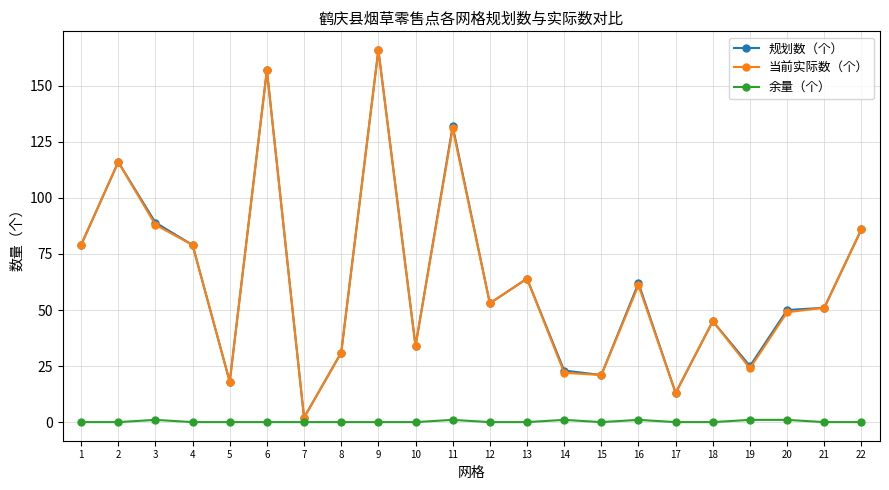

At which label does 规划数（个） reach its peak?

9